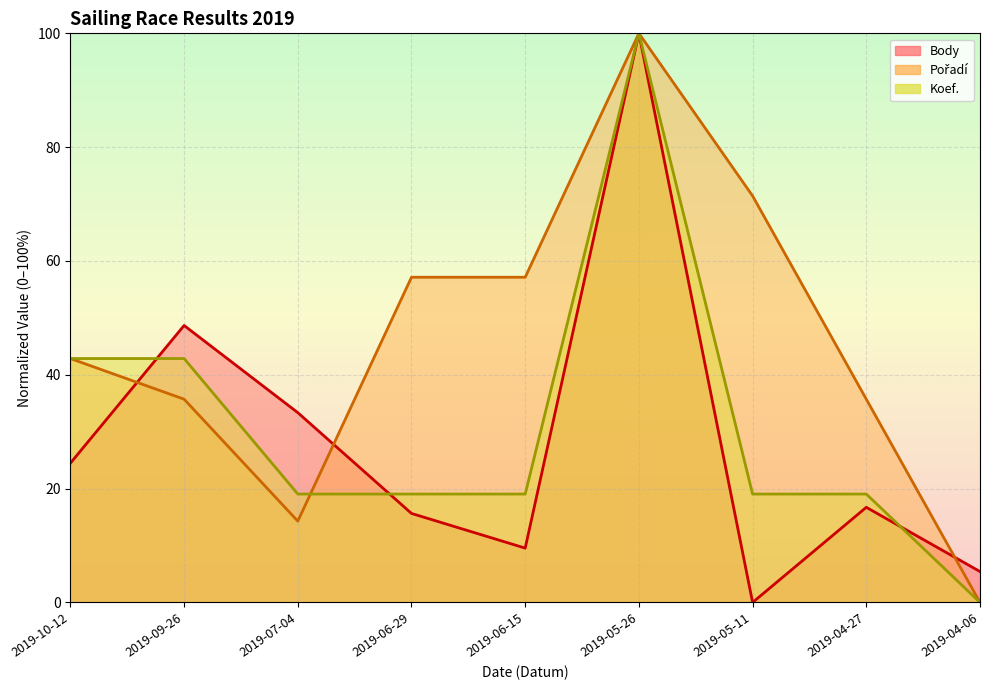

How many values in Body are above zero?

8